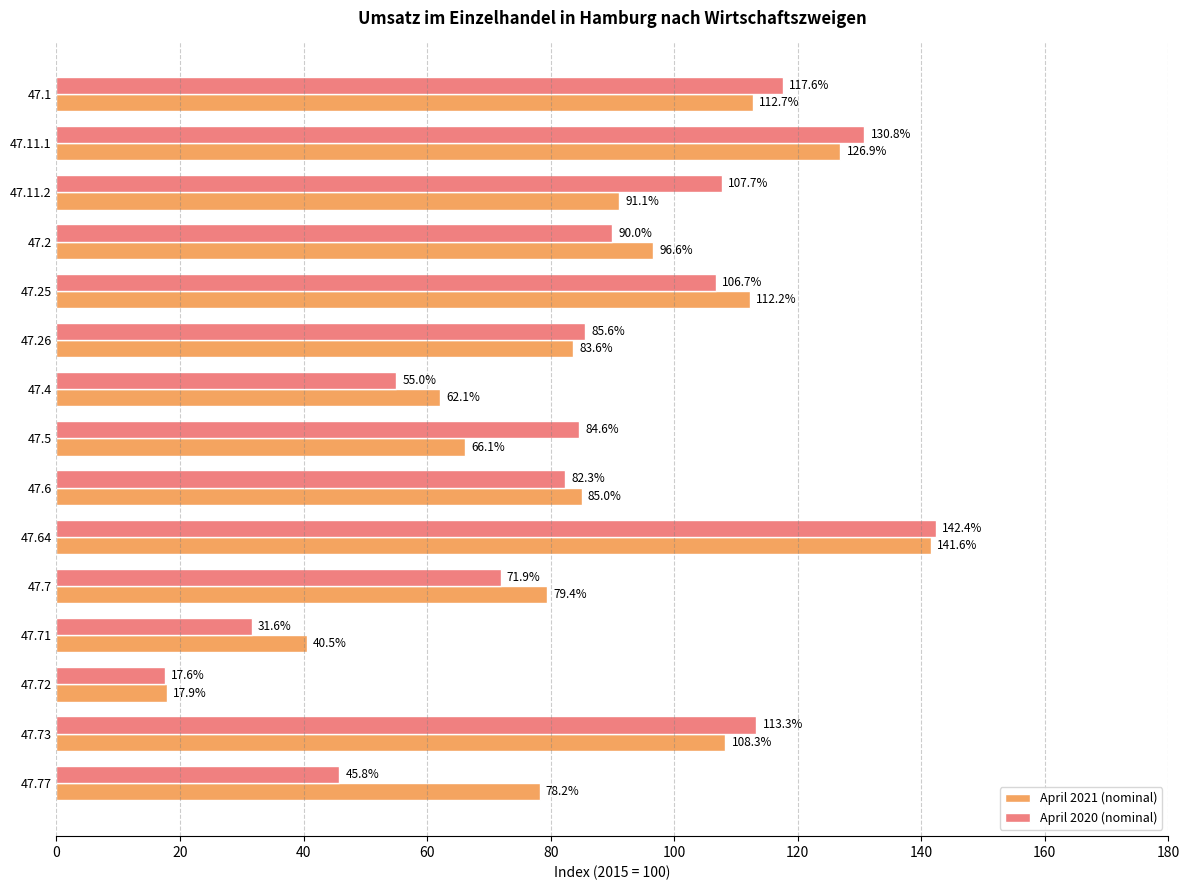

True or false: April 2021 (nominal) has a value of 108.3 at 47.73.

True